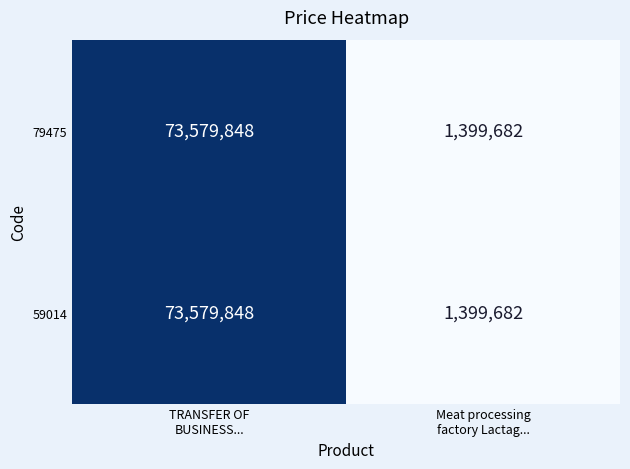

What is the lowest value of the 59014 series?

1399682